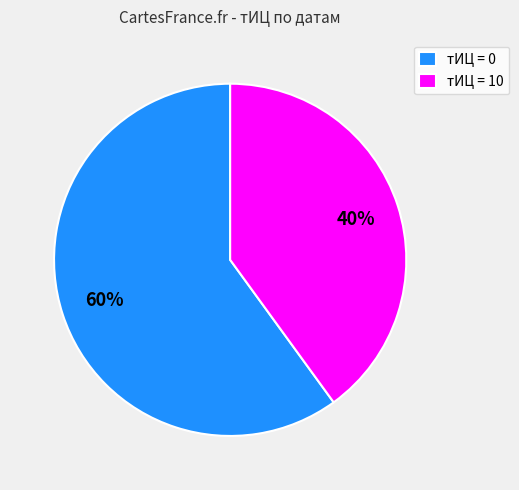

Is there any slice that represents more than half of the pie?

Yes